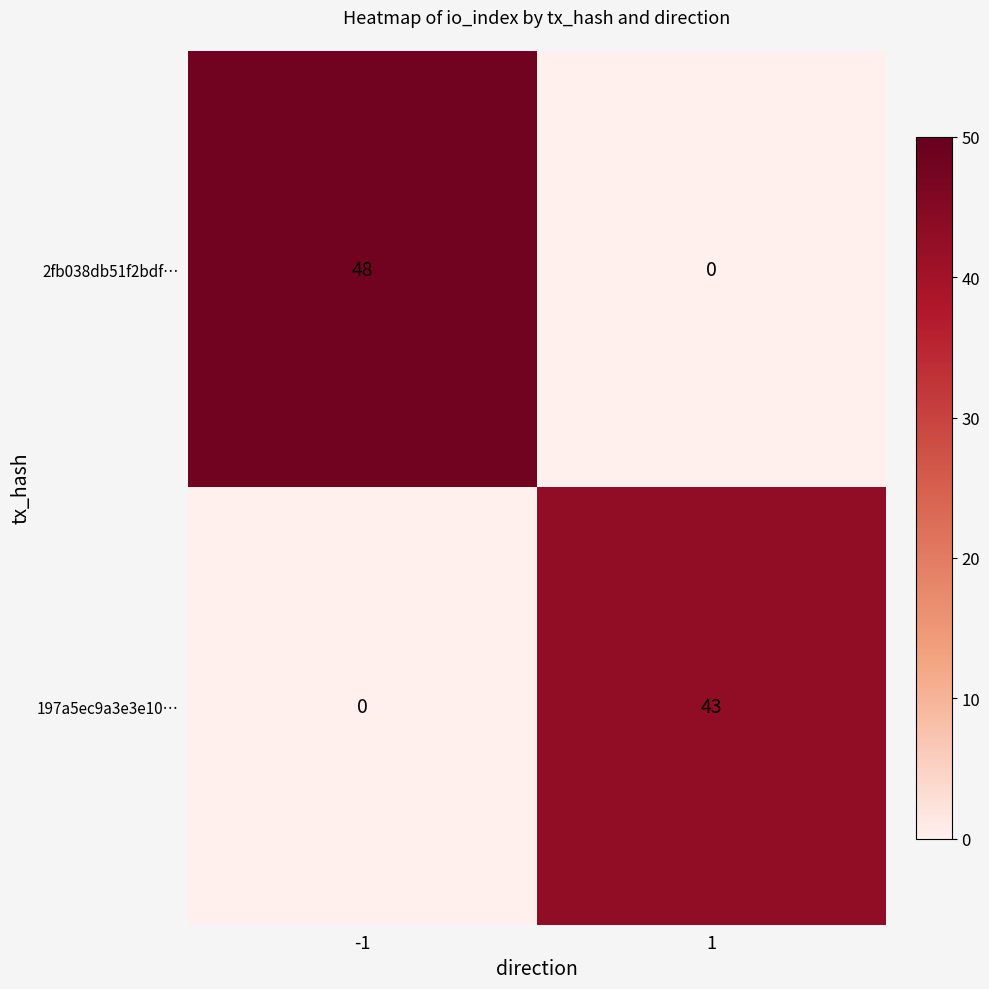

What is the approximate value of 2fb038db51f2bdf… at -1?

48